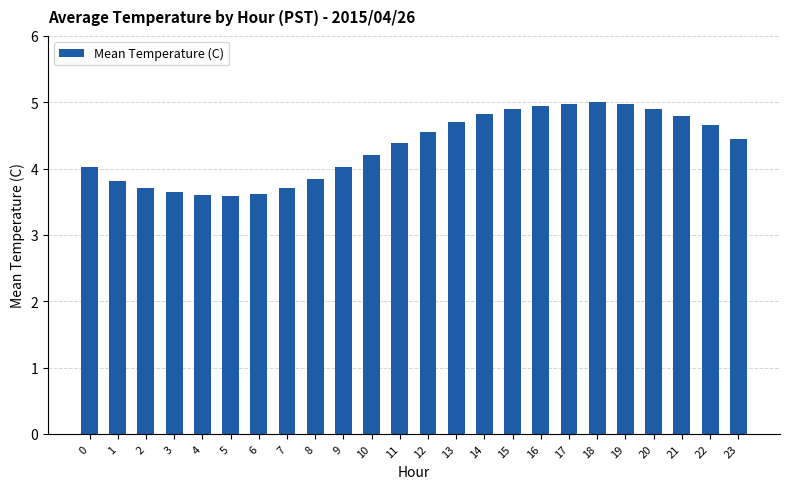

Are the bars grouped side by side (vs. stacked)?

No